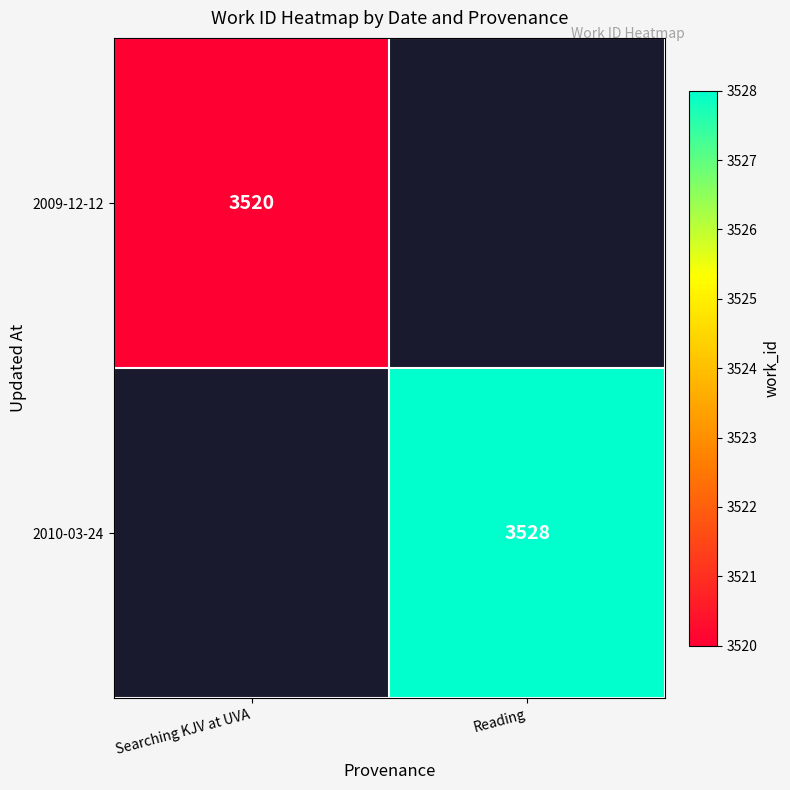

The 2009-12-12 series shows 5521 at Searching KJV at UVA. True or false?

False